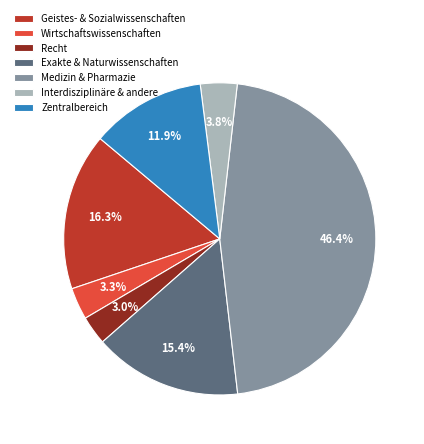

What portion of the pie excludes Medizin & Pharmazie?

53.6%